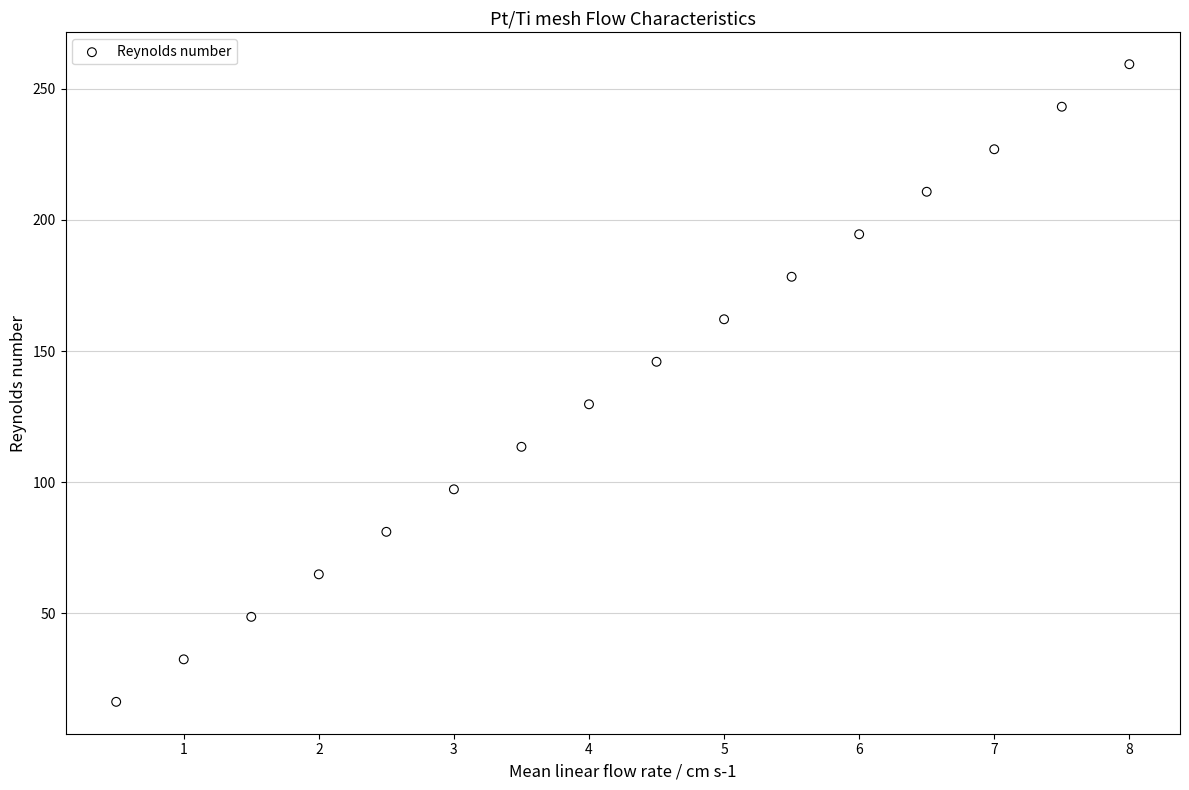

What is the range of X values (max minus min)?

7.5